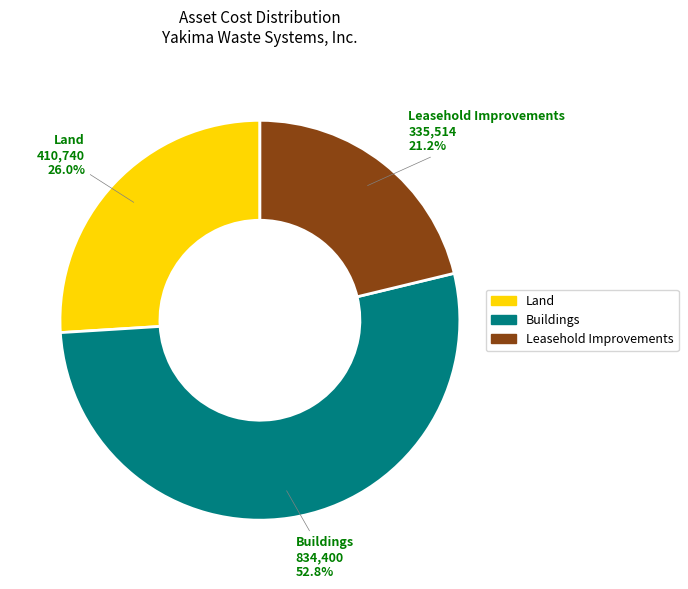

To the nearest percent, what is the difference between the largest and smallest slice percentages?

32%